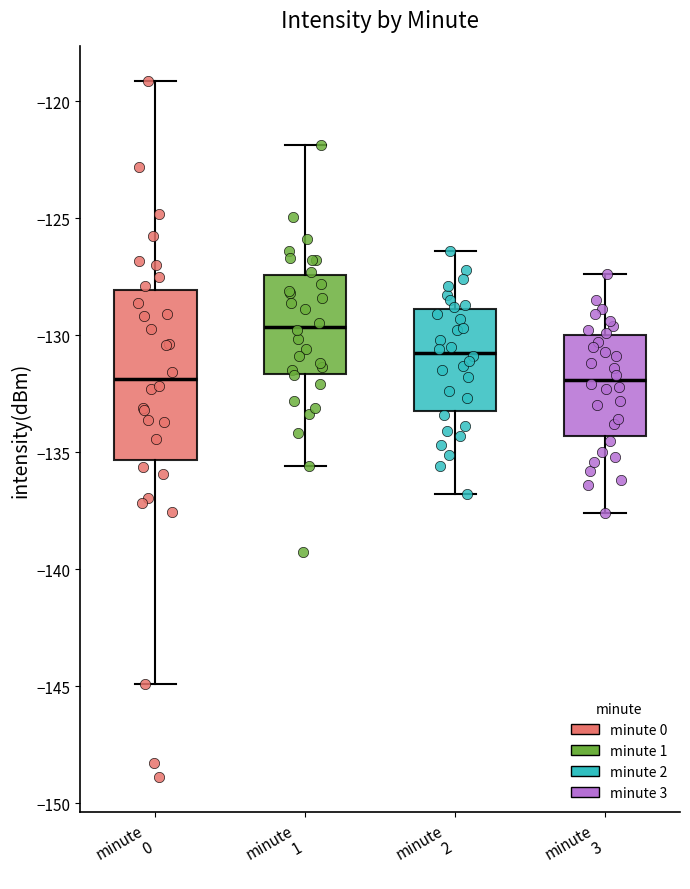

Comparing the boxes themselves (not the whiskers), which one is the tallest?

minute 0